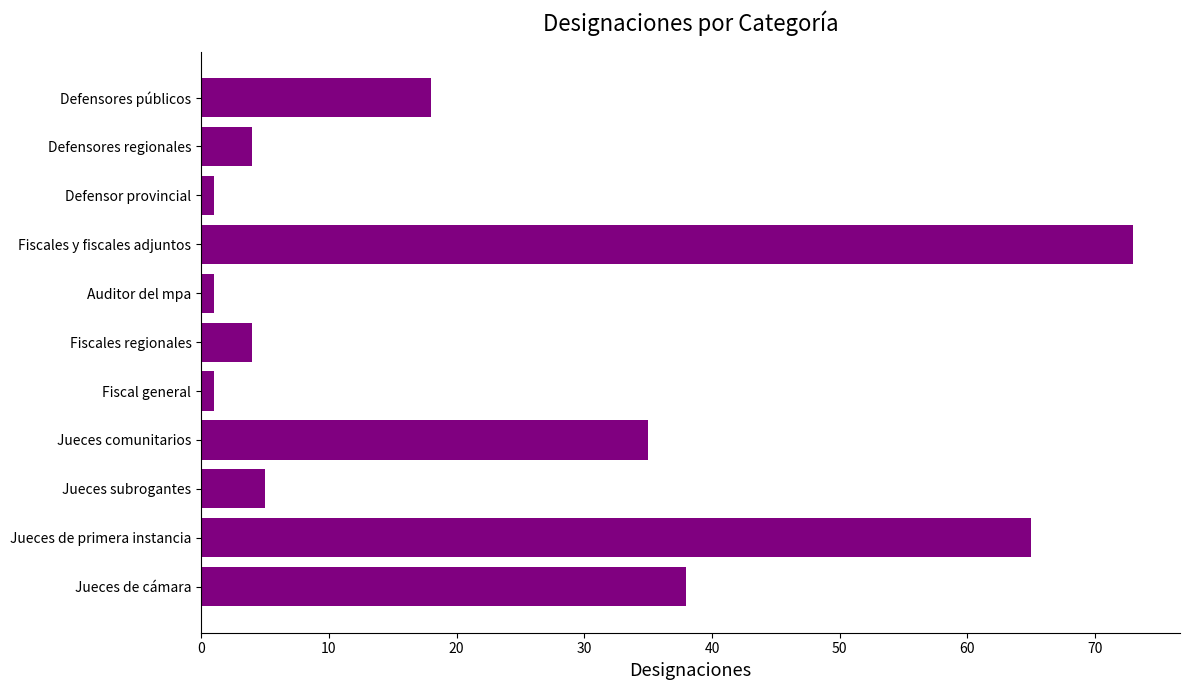

Which has a higher value, Jueces comunitarios or Defensores regionales?

Jueces comunitarios